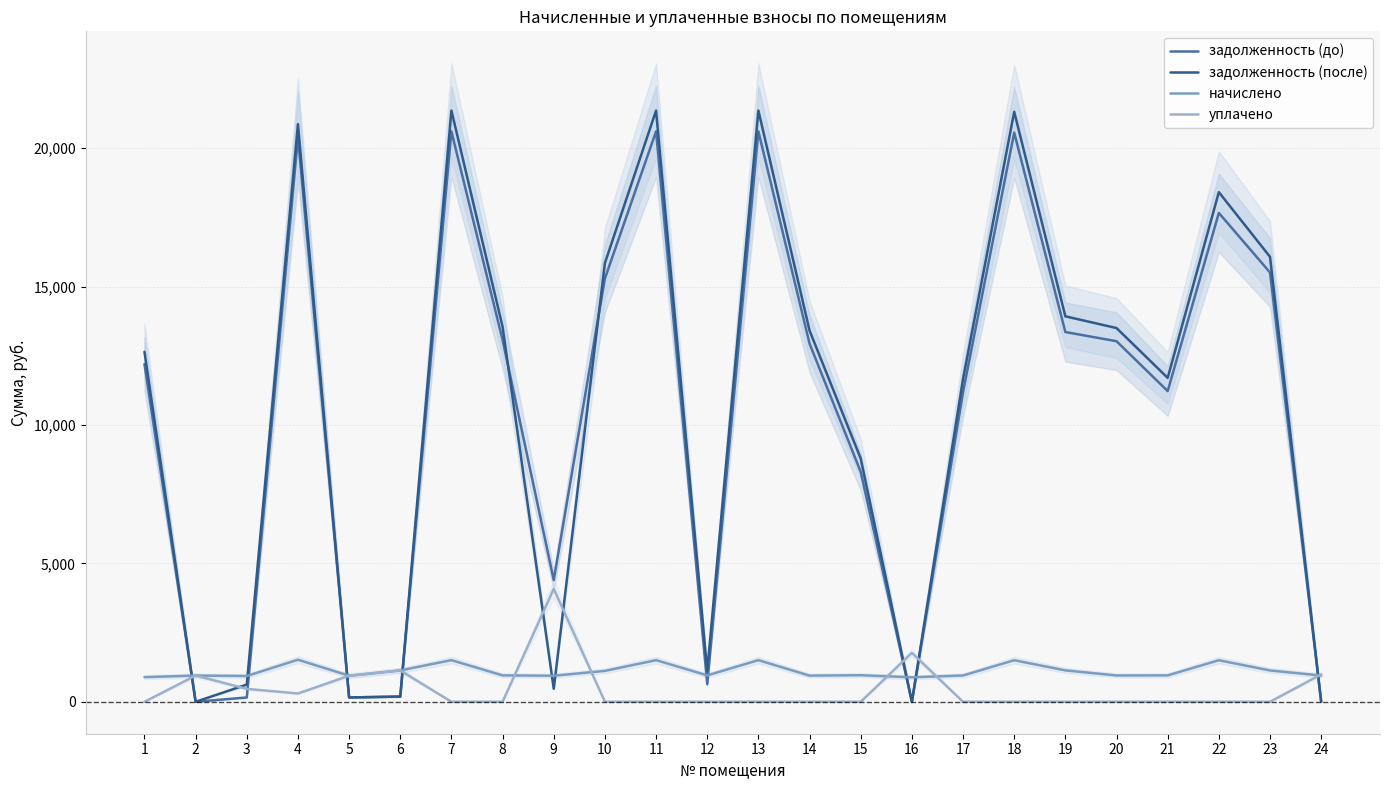

What is the difference between the maximum and second lowest values in the задолженность (после) series?

21358.7